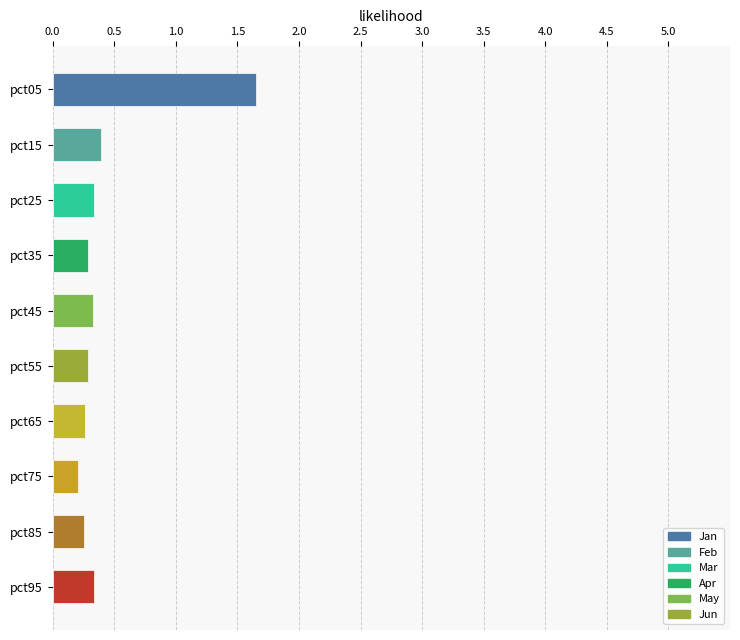

Does the chart contain any negative values?

No